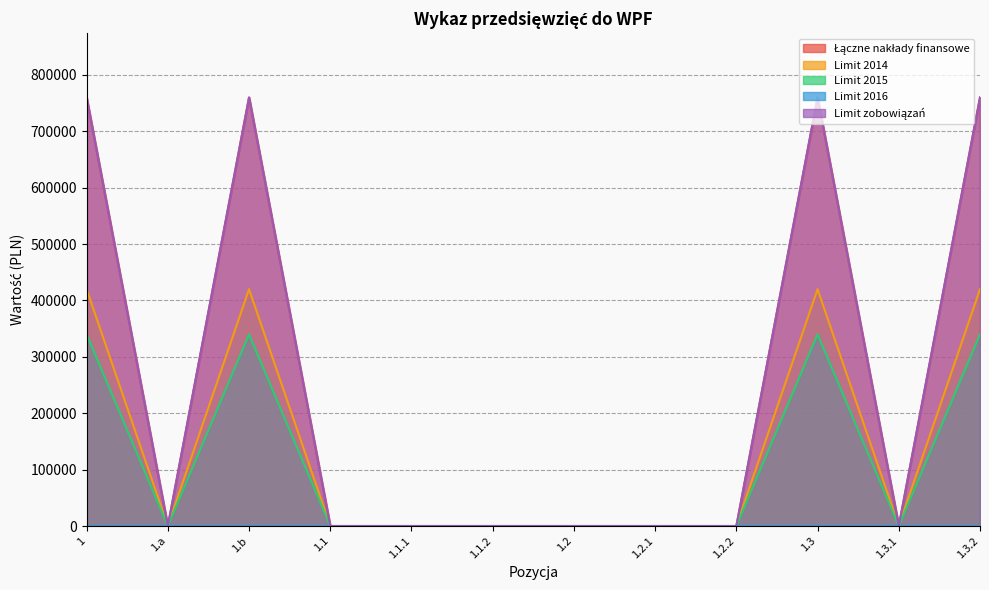

Does the chart have visible grid lines?

Yes